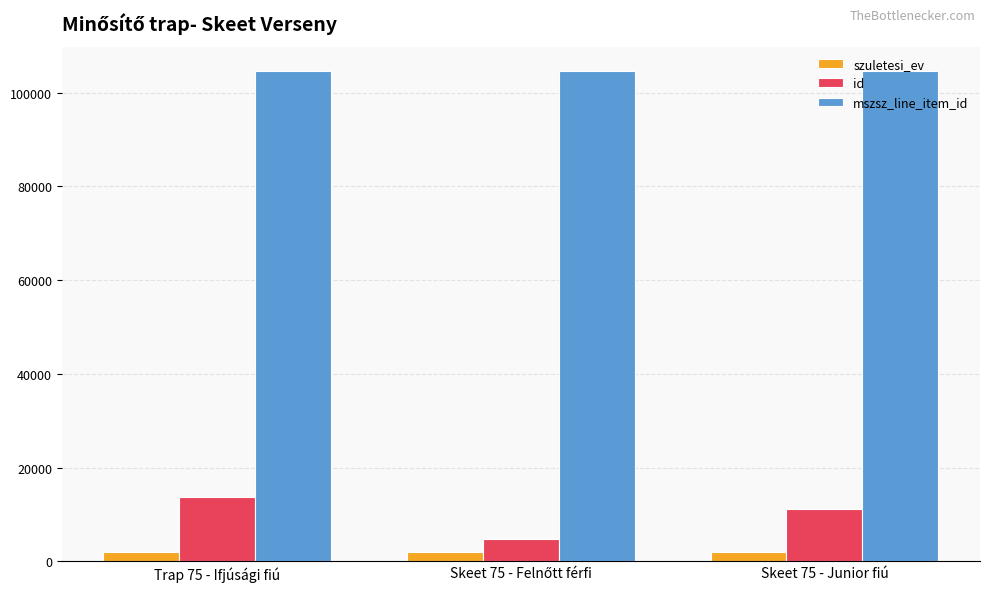

At how many categories does at least one series exceed 97963?

3